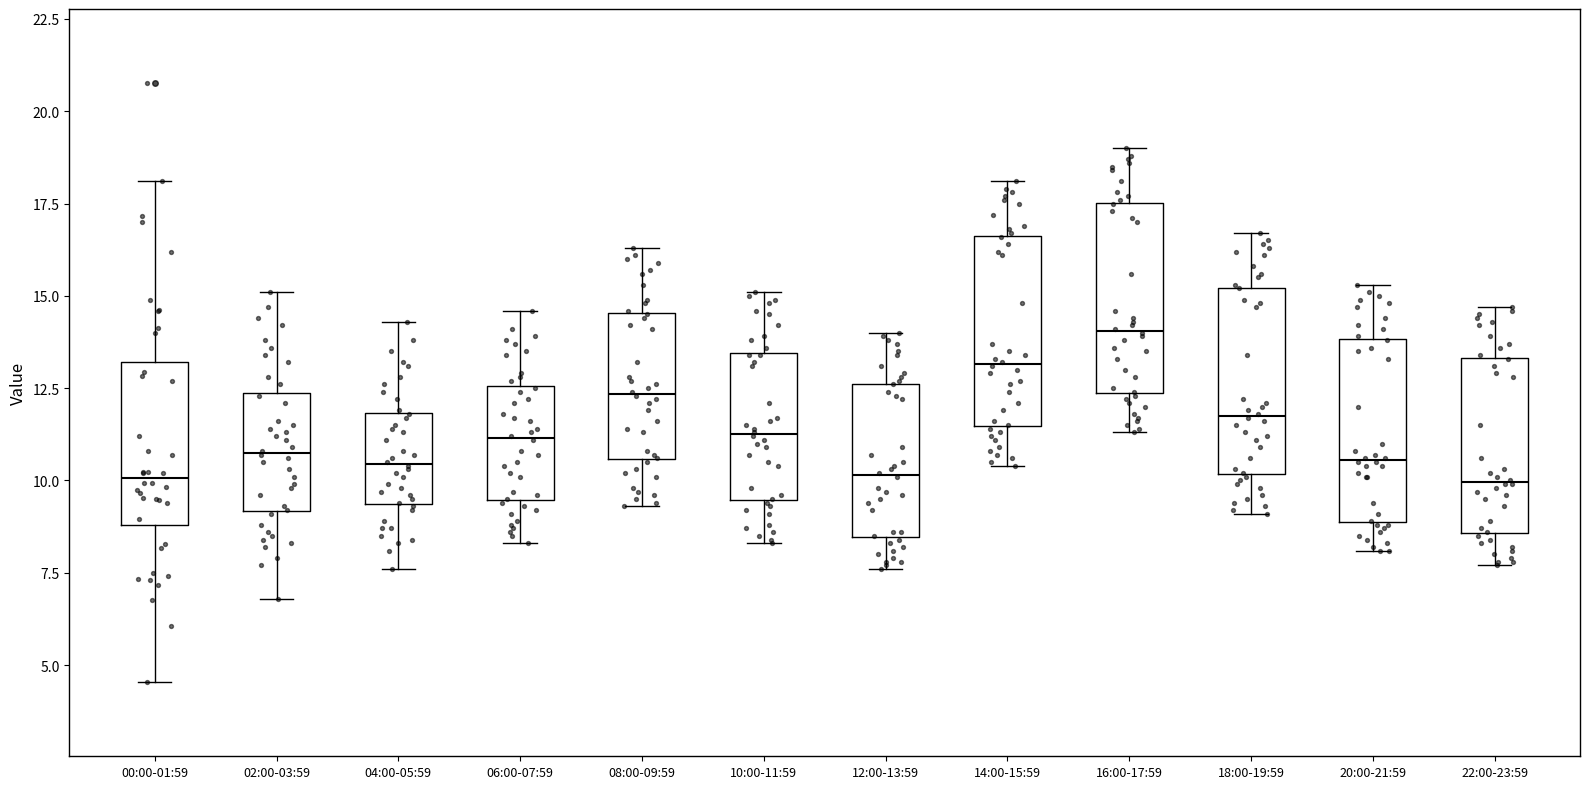

Reading left to right, read every box against the y-axis: the position of its median line, the range the box covers, and the ends of its whiskers. The values are not printed on the chart, so give them approximately, as read against the axis.

00:00-01:59: median 10.0, box 9.0 to 13.0, whiskers 4.5 to 18.0
02:00-03:59: median 11.0, box 9.0 to 12.5, whiskers 7.0 to 15.0
04:00-05:59: median 10.5, box 9.5 to 12.0, whiskers 7.5 to 14.5
06:00-07:59: median 11.0, box 9.5 to 12.5, whiskers 8.5 to 14.5
08:00-09:59: median 12.5, box 10.5 to 14.5, whiskers 9.5 to 16.5
10:00-11:59: median 11.5, box 9.5 to 13.5, whiskers 8.5 to 15.0
12:00-13:59: median 10.0, box 8.5 to 12.5, whiskers 7.5 to 14.0
14:00-15:59: median 13.0, box 11.5 to 16.5, whiskers 10.5 to 18.0
16:00-17:59: median 14.0, box 12.5 to 17.5, whiskers 11.5 to 19.0
18:00-19:59: median 12.0, box 10.0 to 15.0, whiskers 9.0 to 16.5
20:00-21:59: median 10.5, box 9.0 to 14.0, whiskers 8.0 to 15.5
22:00-23:59: median 10.0, box 8.5 to 13.5, whiskers 7.5 to 14.5